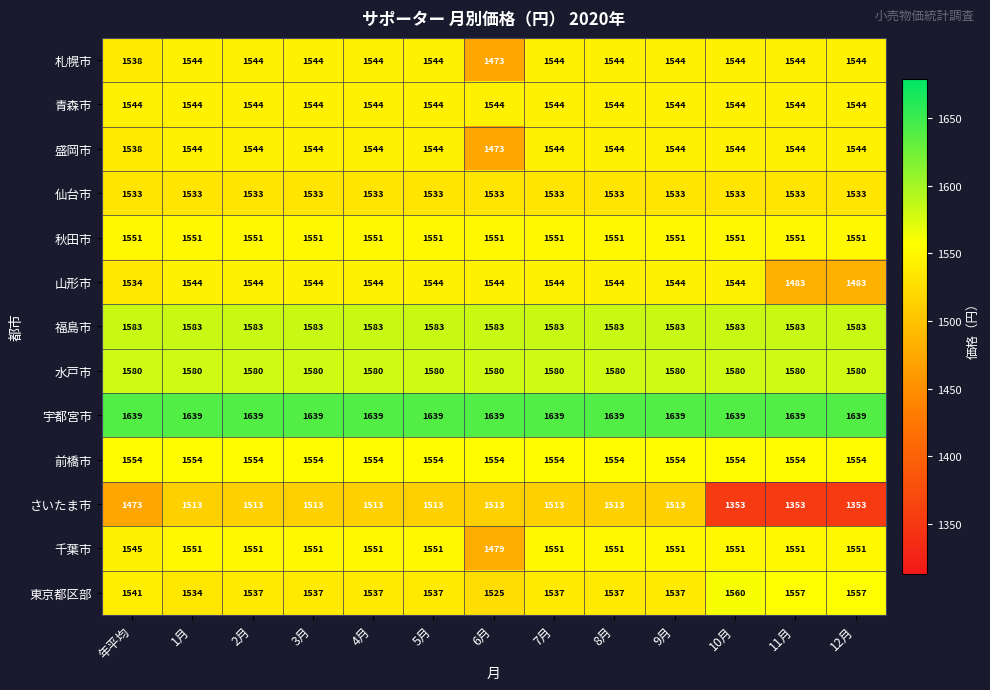

What is the spread (max minus min) of values at 9月?

126